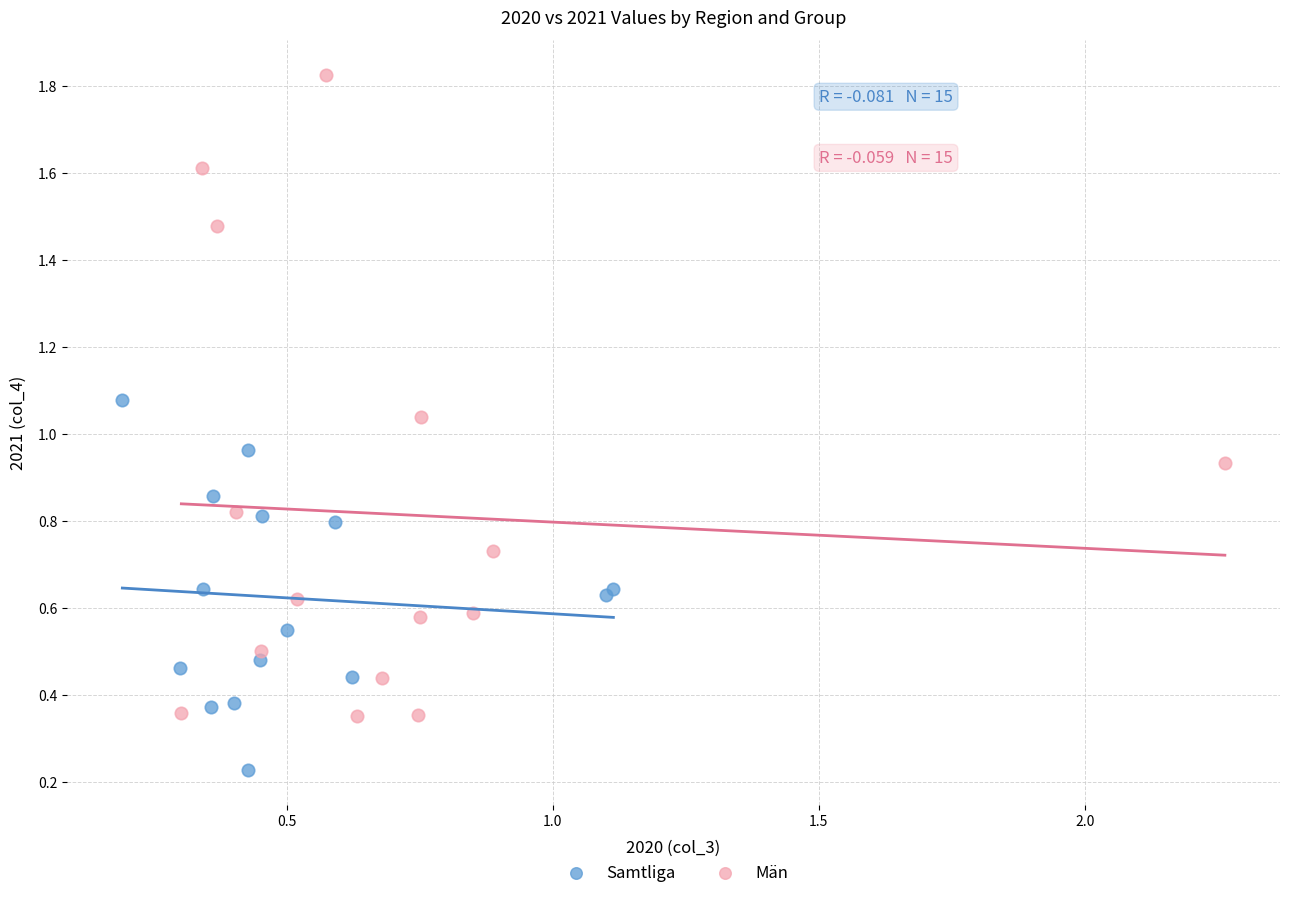

Which series reaches the minimum Y coordinate?

Samtliga